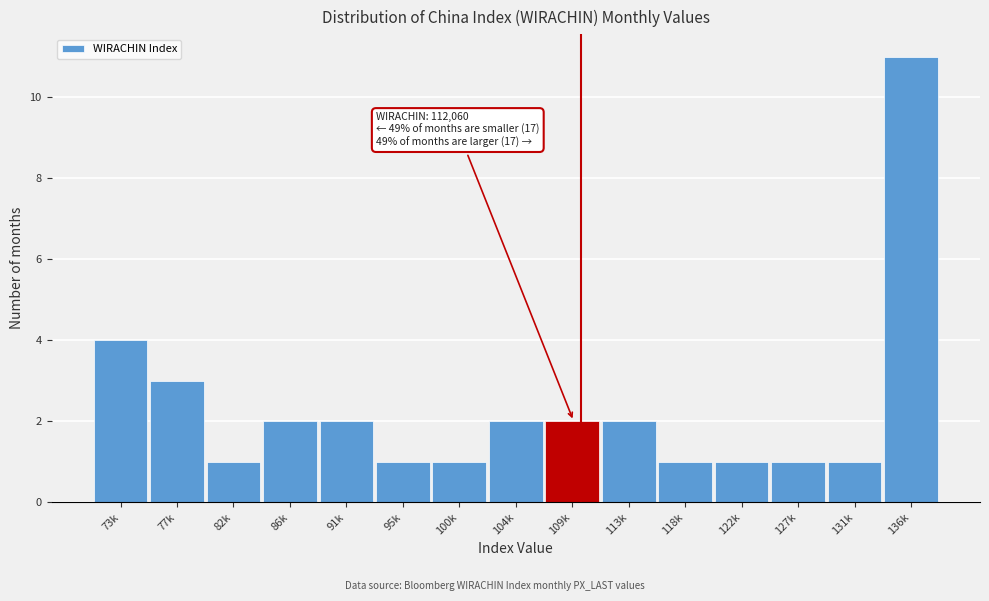

Reading left to right, what are all the values shown in this chart?

73k=4	77k=3	82k=1	86k=2	91k=2	95k=1	100k=1	104k=2	109k=2	113k=2	118k=1	122k=1	127k=1	131k=1	136k=11